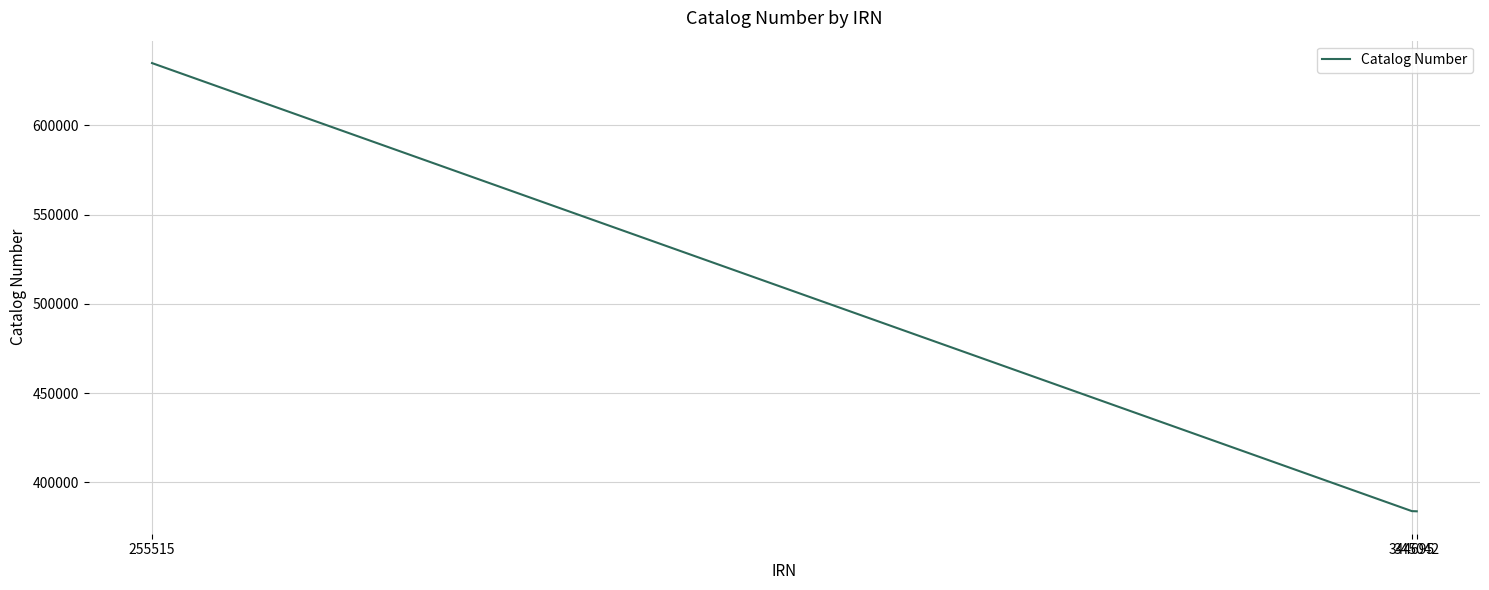

What is the difference between the maximum and second lowest values?

250920